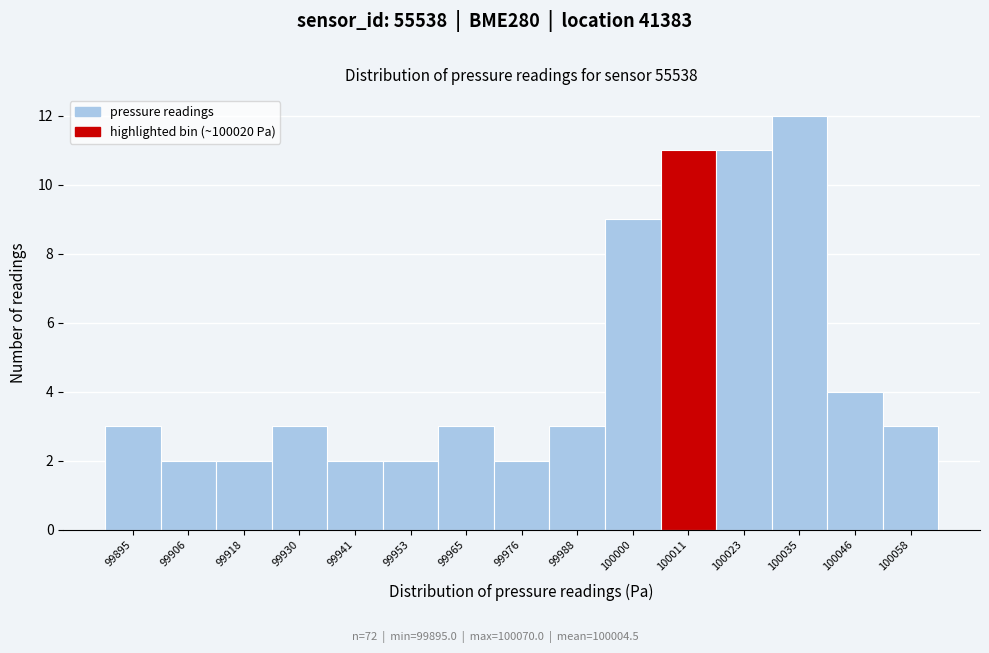

Reading right to left, extract all data points from this chart.

3	4	12	11	11	9	3	2	3	2	2	3	2	2	3